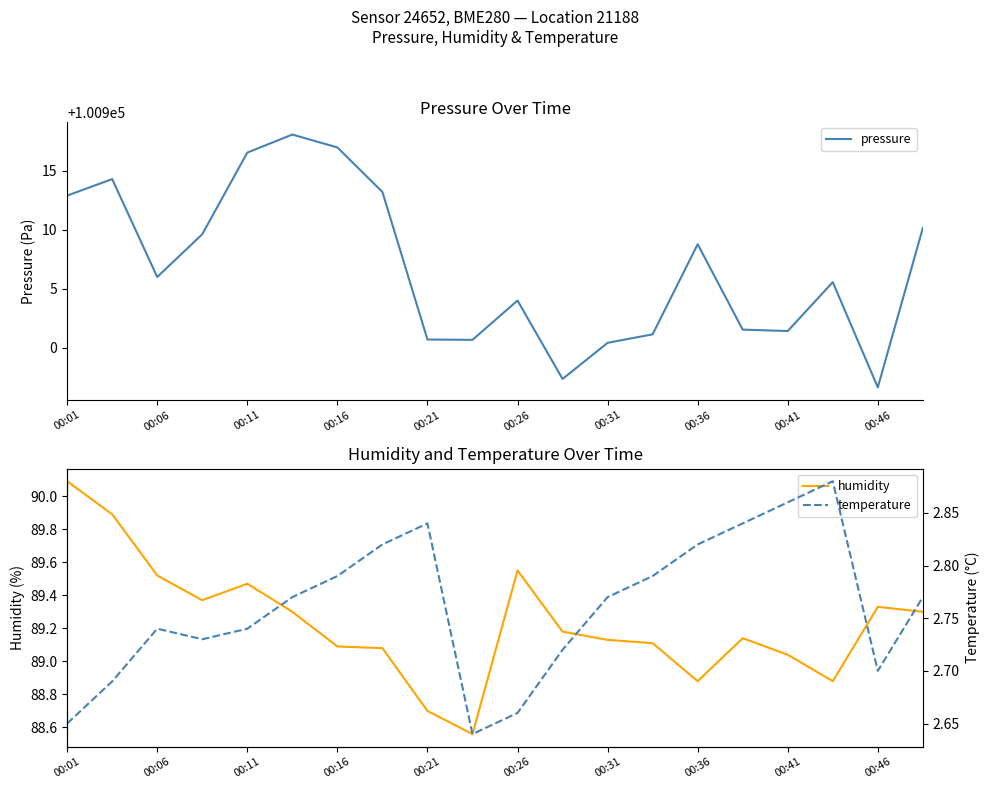

Rank the series by their maximum value, from highest to lowest.

pressure, humidity, temperature